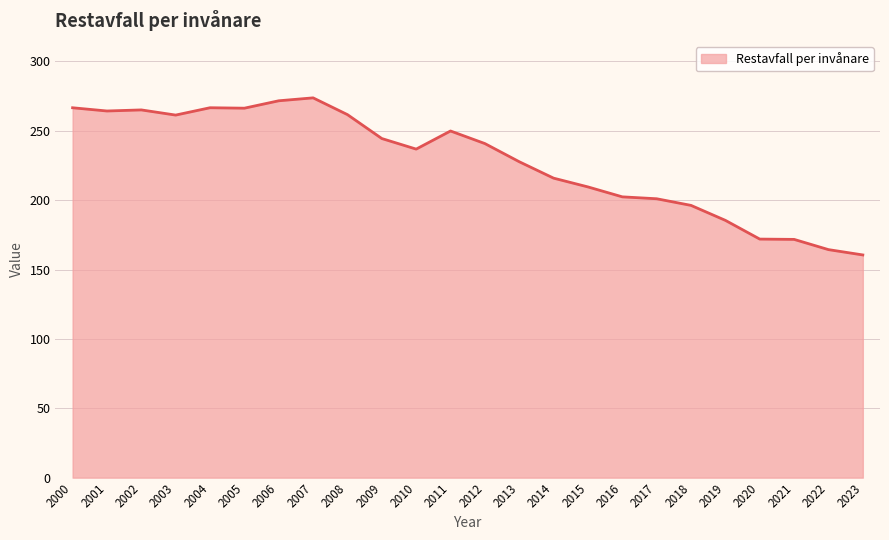

The value at 2008 is 388.1. True or false?

False